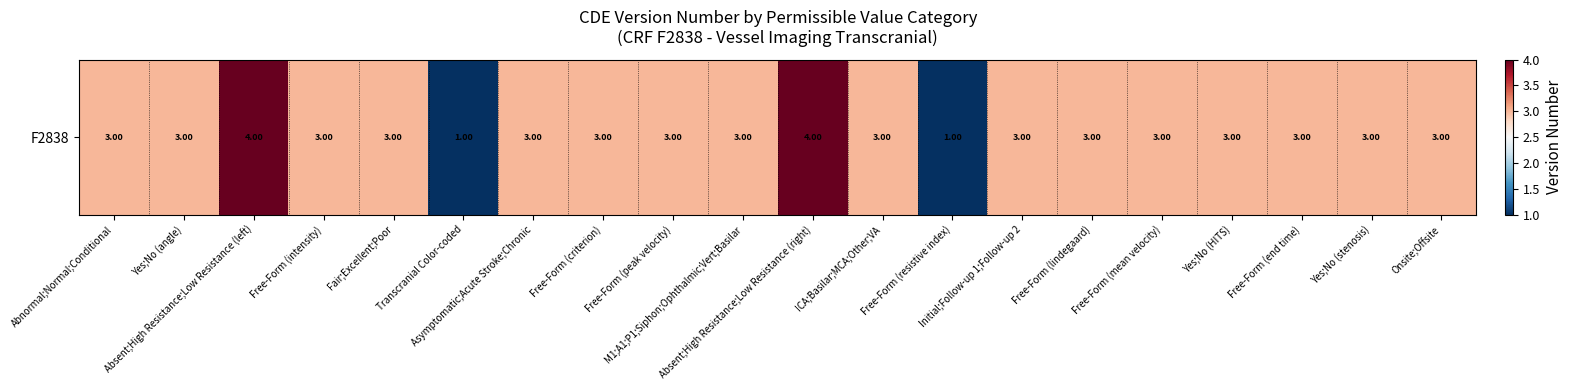

At which label is the value closest to 2?

Abnormal;Normal;Conditional